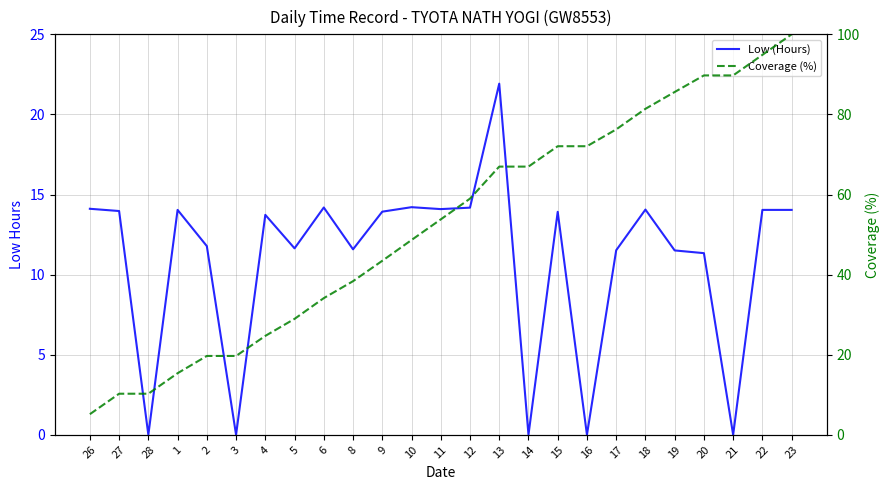

Reading right to left, what are all the values shown in this chart?

Low (Hours): 23=14.0	22=14.0	21=0.0	20=11.3	19=11.5	18=14.1	17=11.5	16=0.0	15=13.9	14=0.0	13=21.9	12=14.2	11=14.1	10=14.2	9=13.9	8=11.6	6=14.2	5=11.6	4=13.7	3=0.0	2=11.8	1=14.0	28=0.0	27=14.0	26=14.1
Coverage (%): 23=100.0	22=94.9	21=89.7	20=89.7	19=85.6	18=81.4	17=76.3	16=72.1	15=72.1	14=67.0	13=67.0	12=59.0	11=53.8	10=48.6	9=43.5	8=38.4	6=34.1	5=28.9	4=24.7	3=19.7	2=19.7	1=15.4	28=10.3	27=10.3	26=5.2